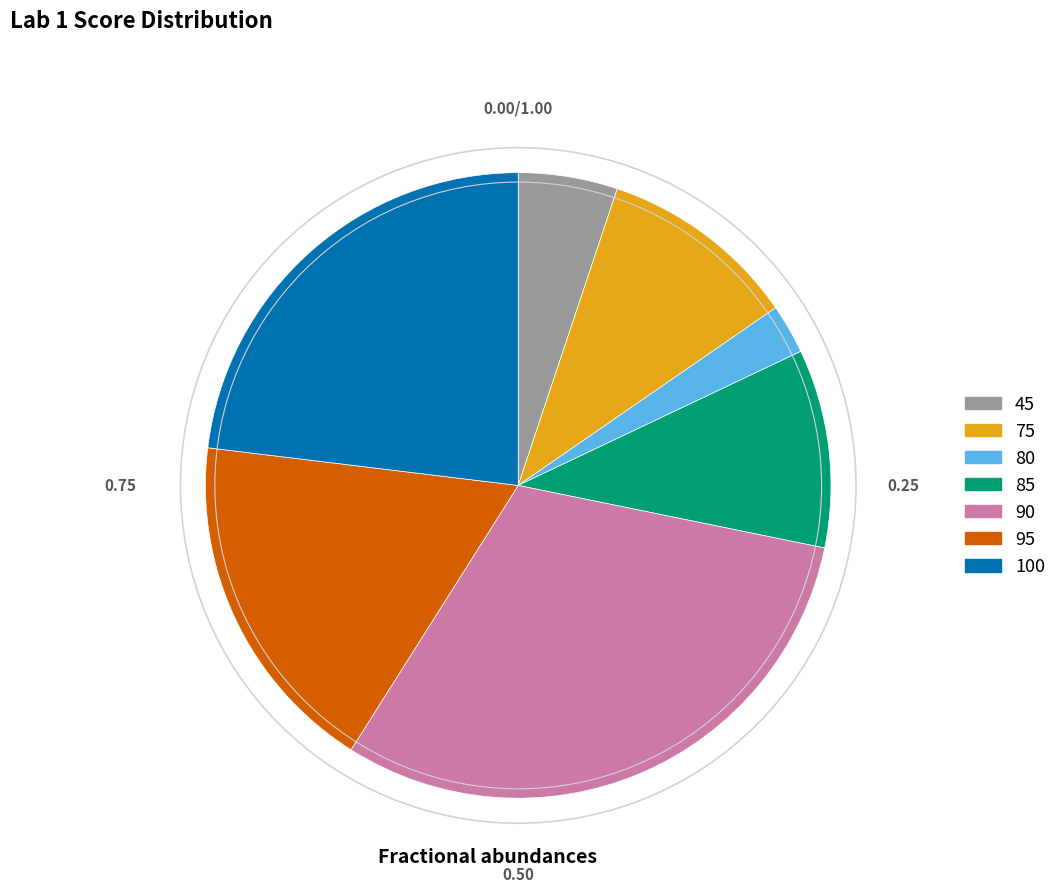

Count the number of slices in the pie.

7